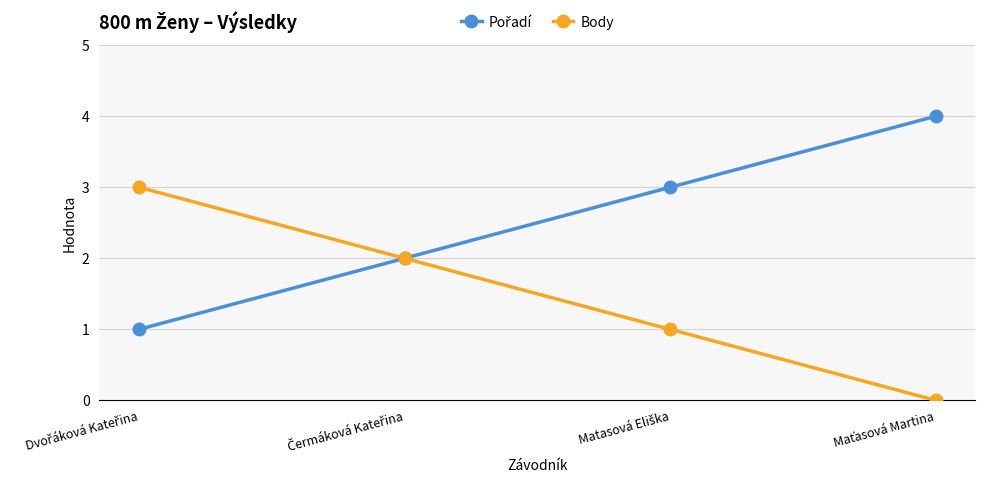

What is the greatest value displayed?

4